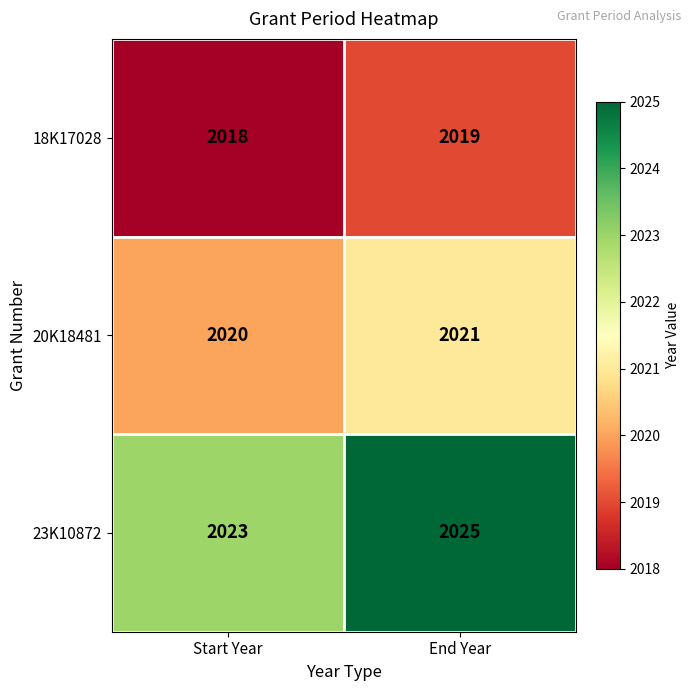

What is the spread (max minus min) of values at End Year?

6